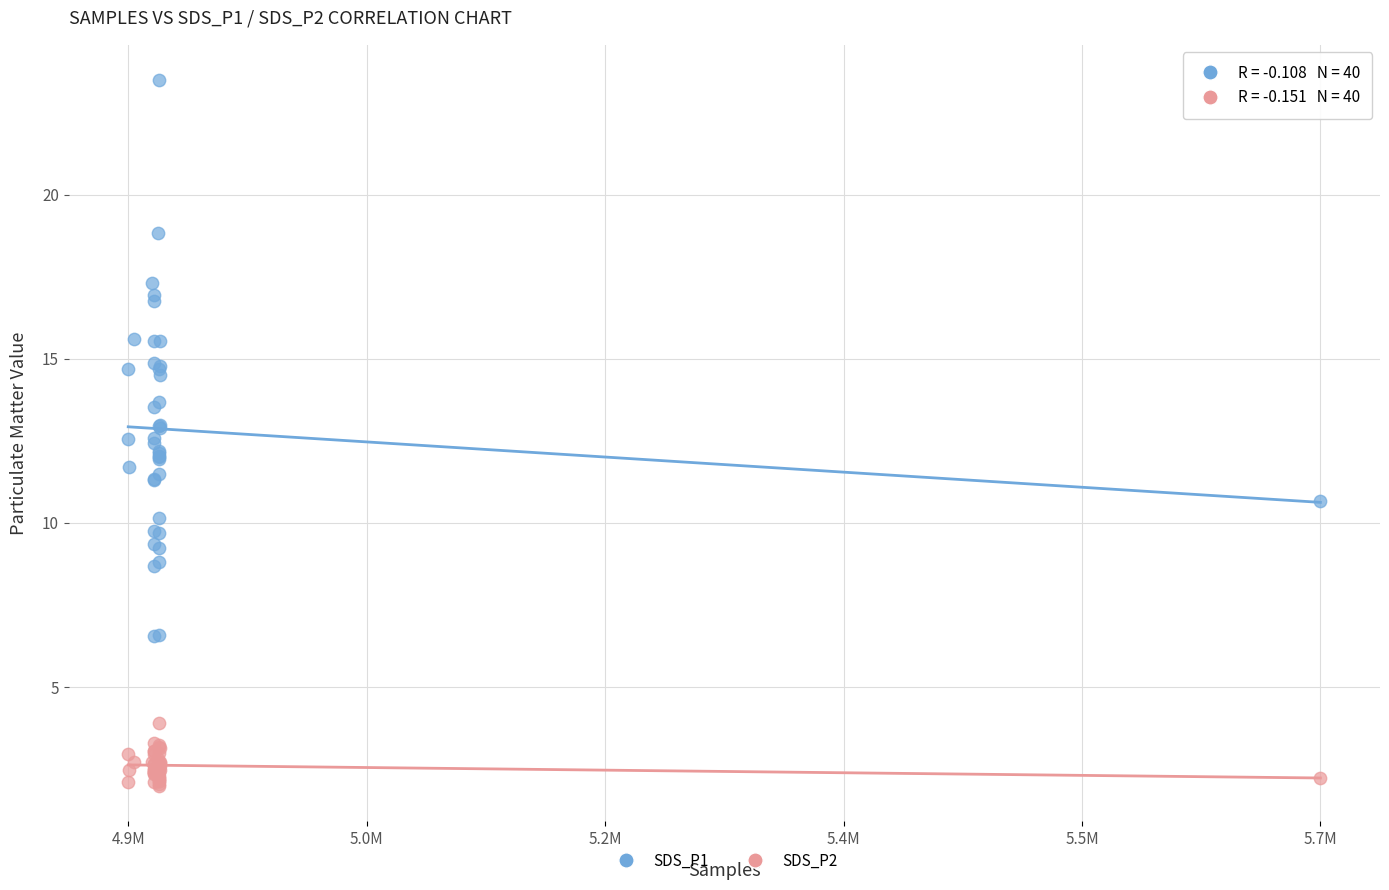

Which series reaches the minimum Y coordinate?

SDS_P2